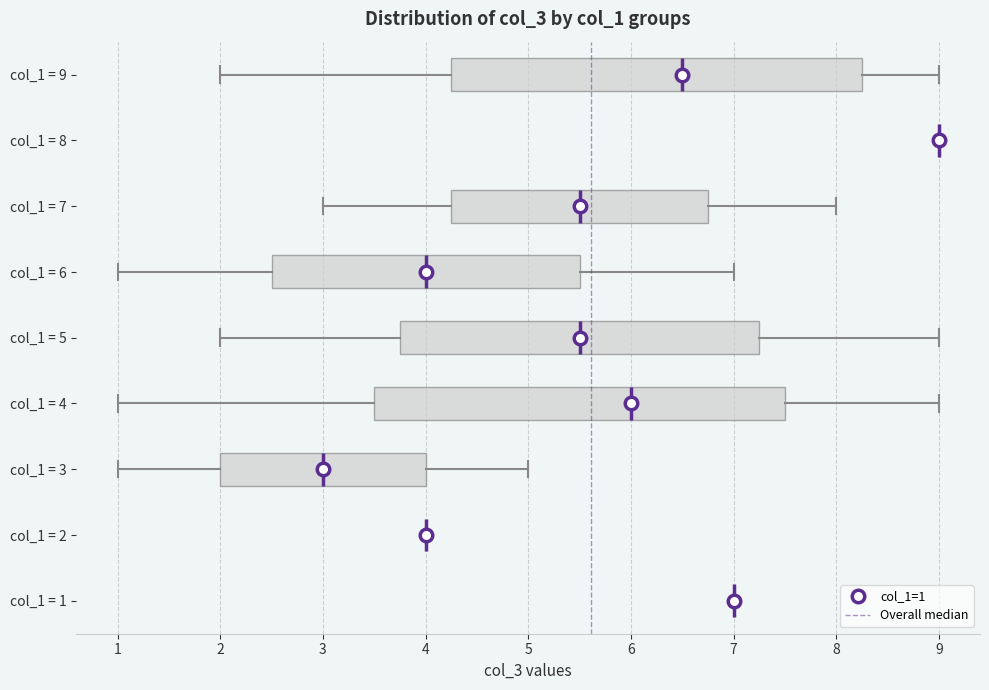

Reading bottom to top, transcribe this box plot: for each box, give where its median line is, the range the box spans, and where its two whiskers end, as read against the x-axis. The values are not printed on the chart, so give them approximately, as read against the axis.

col_1 = 1: box collapsed to a line at 7.0, whiskers 7.0 to 7.0
col_1 = 2: box collapsed to a line at 4.0, whiskers 4.0 to 4.0
col_1 = 3: median 3.0, box 2.0 to 4.0, whiskers 1.0 to 5.0
col_1 = 4: median 6.0, box 3.5 to 7.5, whiskers 1.0 to 9.0
col_1 = 5: median 5.5, box 3.8 to 7.3, whiskers 2.0 to 9.0
col_1 = 6: median 4.0, box 2.5 to 5.5, whiskers 1.0 to 7.0
col_1 = 7: median 5.5, box 4.3 to 6.8, whiskers 3.0 to 8.0
col_1 = 8: box collapsed to a line at 9.0, whiskers 9.0 to 9.0
col_1 = 9: median 6.5, box 4.3 to 8.3, whiskers 2.0 to 9.0